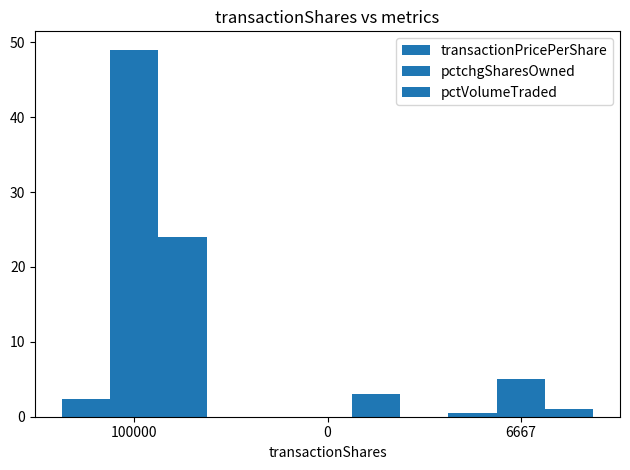

Which series has the largest total across all categories?

pctchgSharesOwned